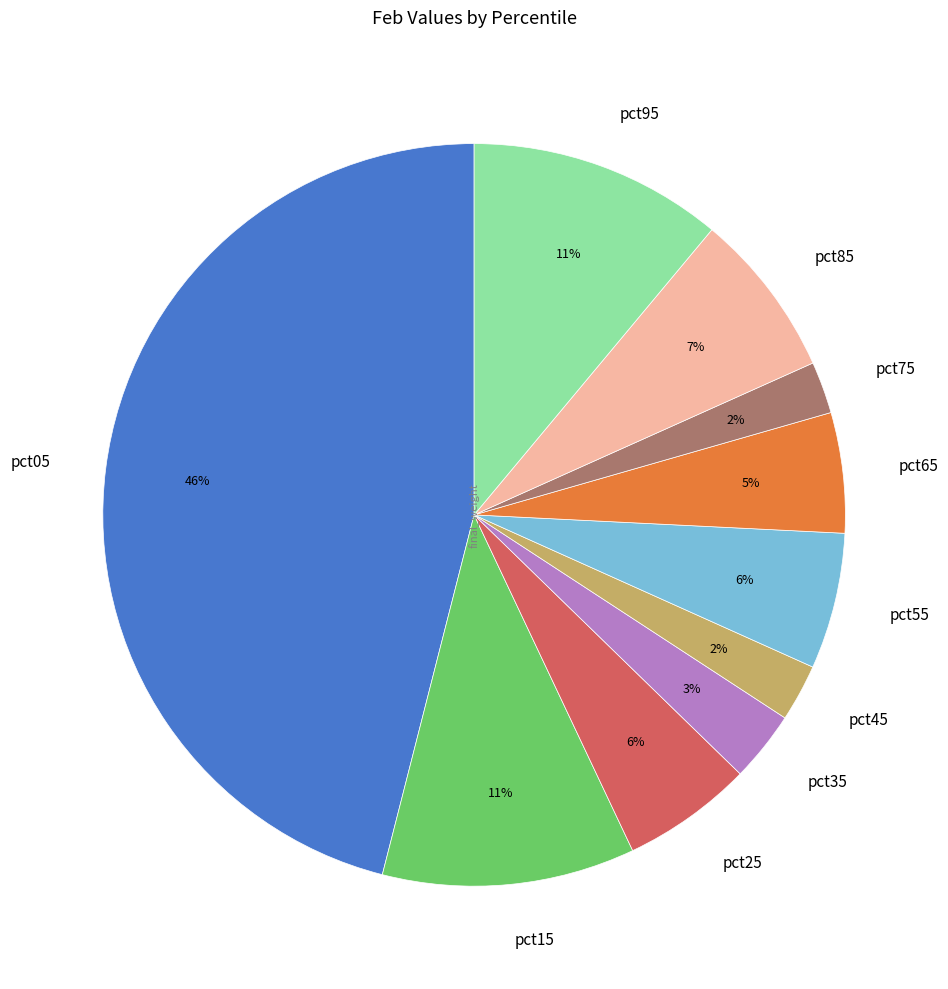

To the nearest percent, what portion does pct05 represent?

46%